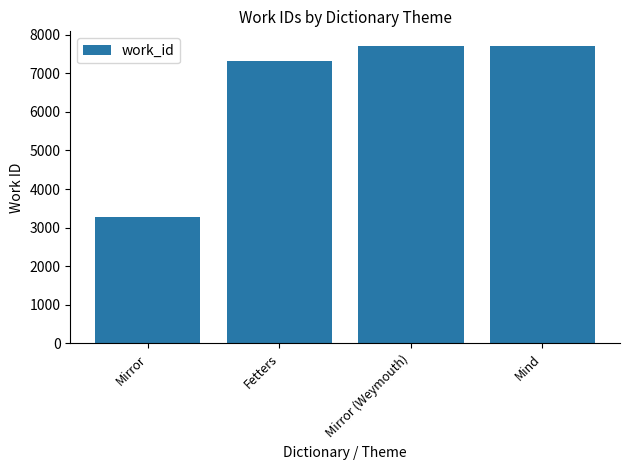

What is the minimum value shown in the chart?

3278